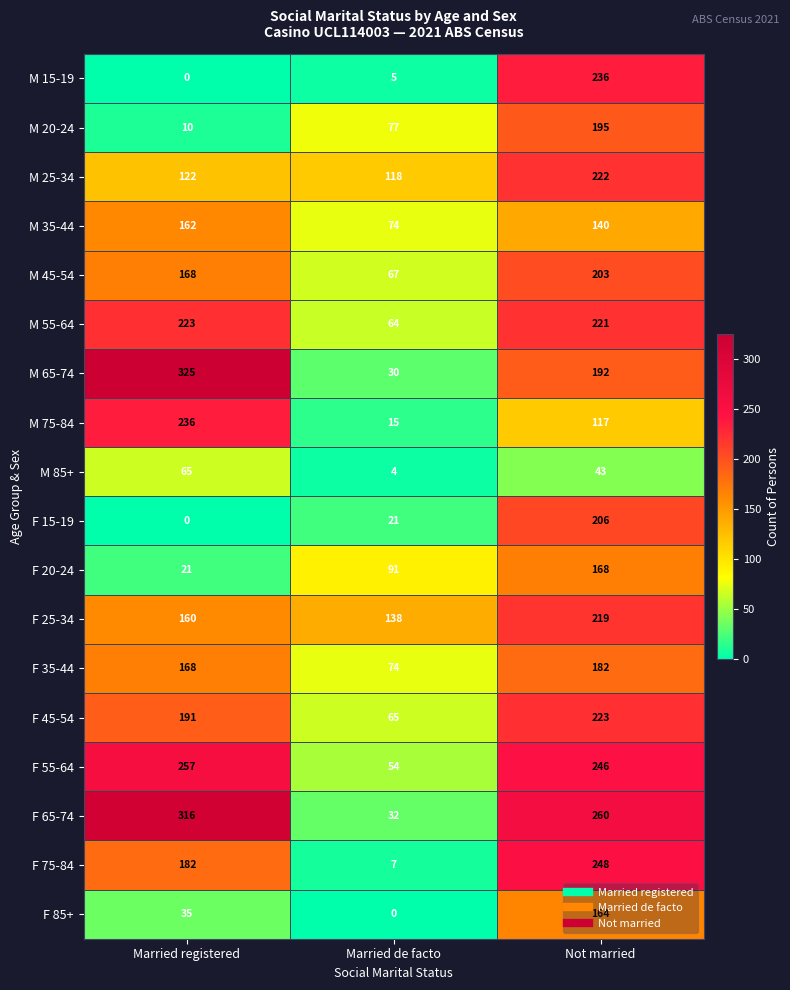

What is the greatest value displayed?

325